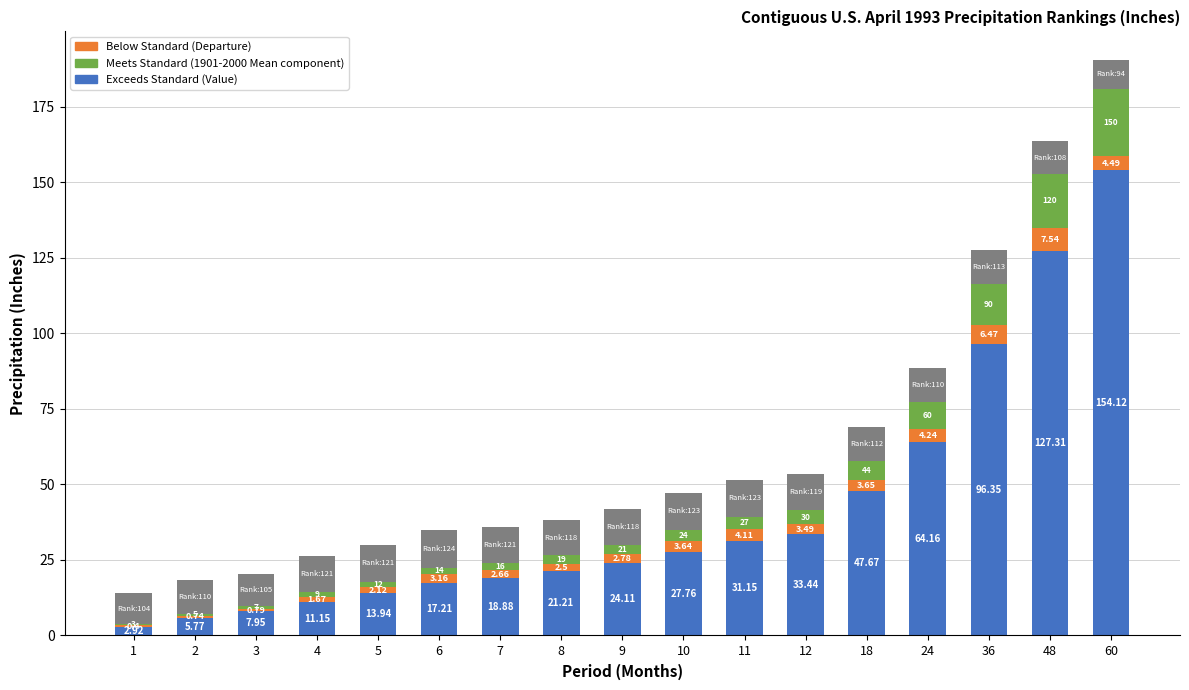

At which category is the sum across all series the highest?

60